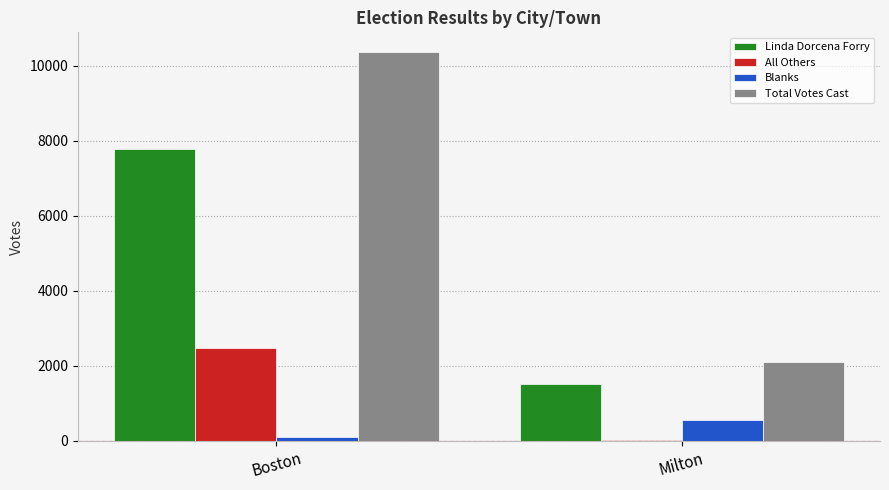

How many groups of bars are there?

2